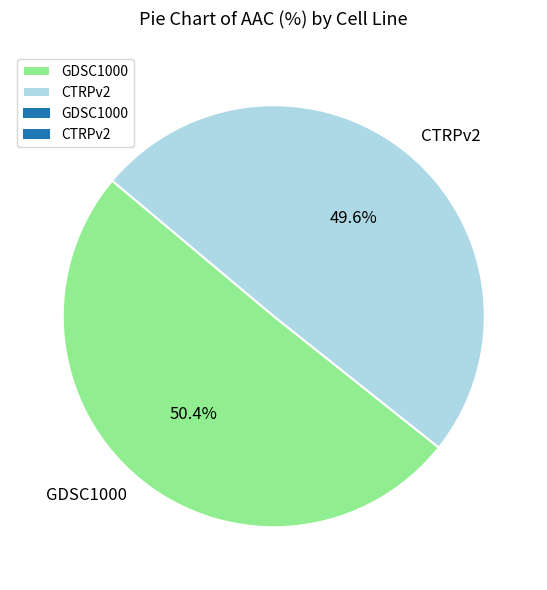

How many segments does this pie chart have?

2